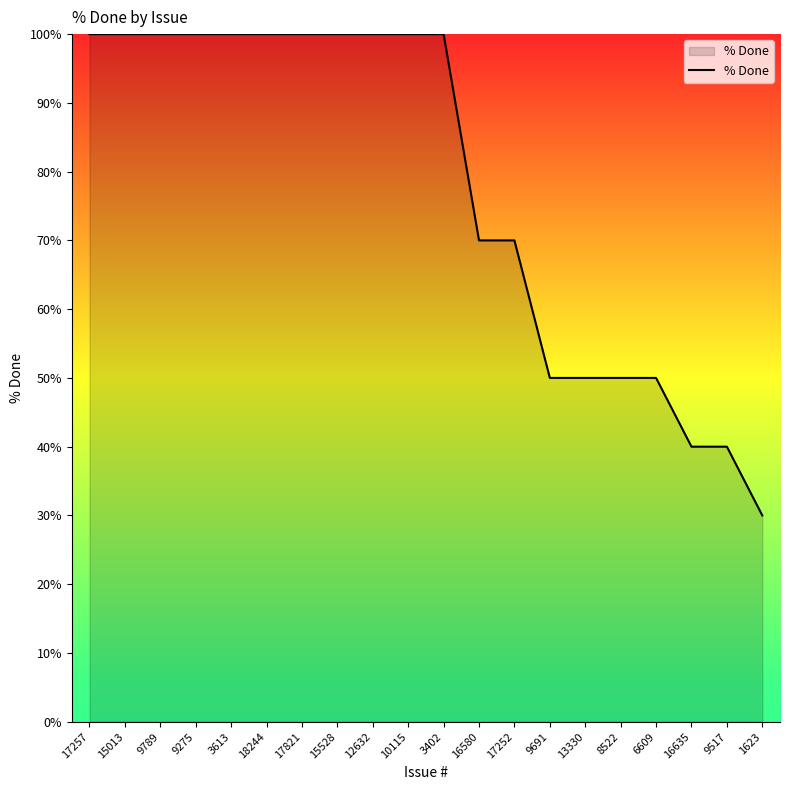

What is the sum of the values at 3402 and 1623?

130